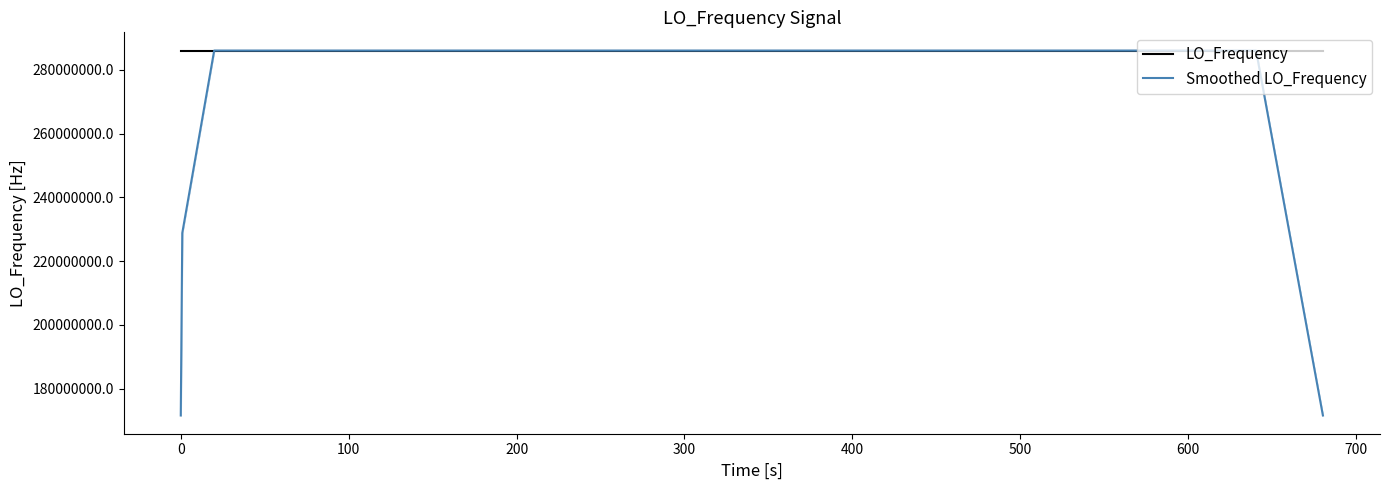

At which label does LO_Frequency reach its peak?

300